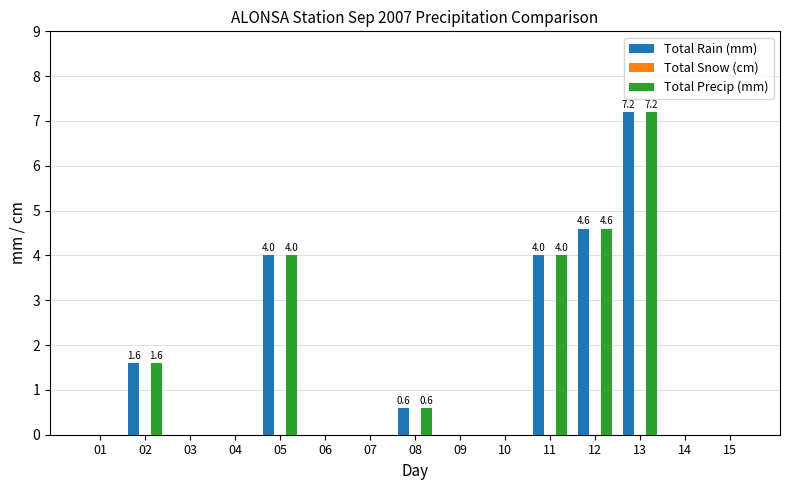

At which category is the sum across all series the highest?

13